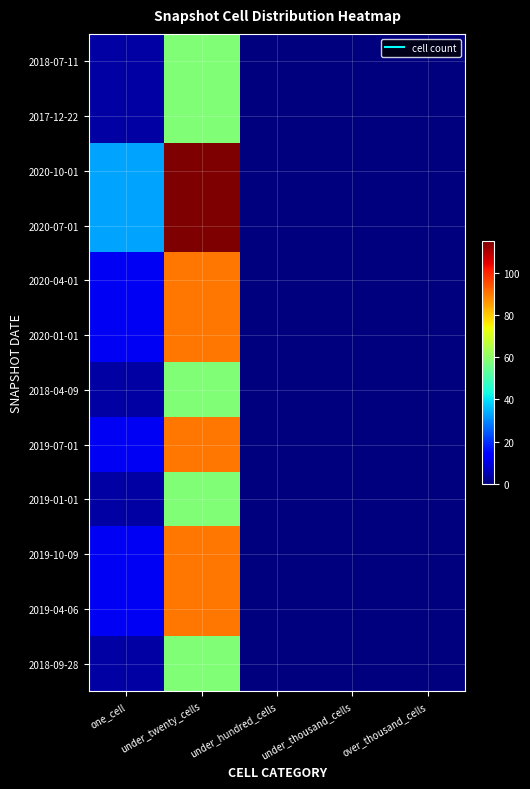

Between over_thousand_cells and under_hundred_cells, which is larger?

over_thousand_cells